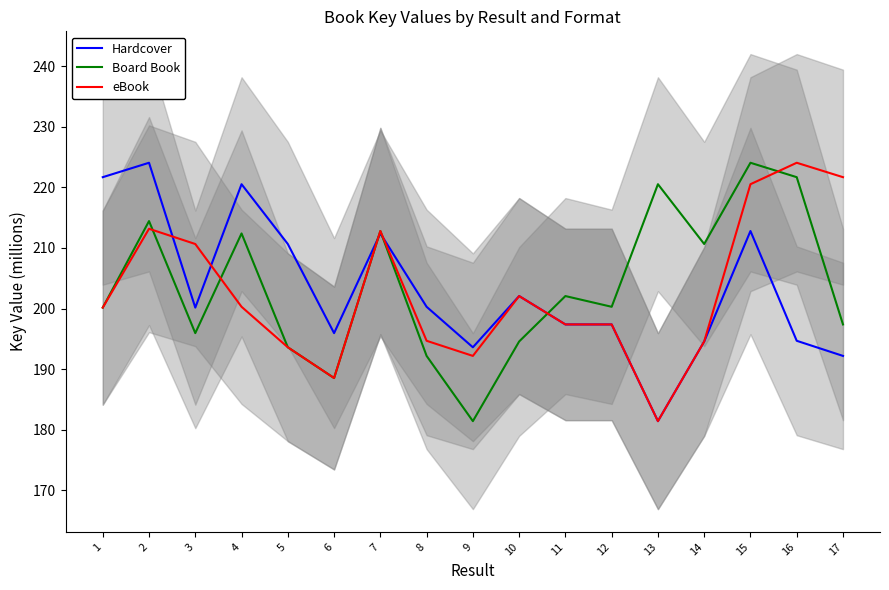

Where is the first local maximum for Board Book?

2